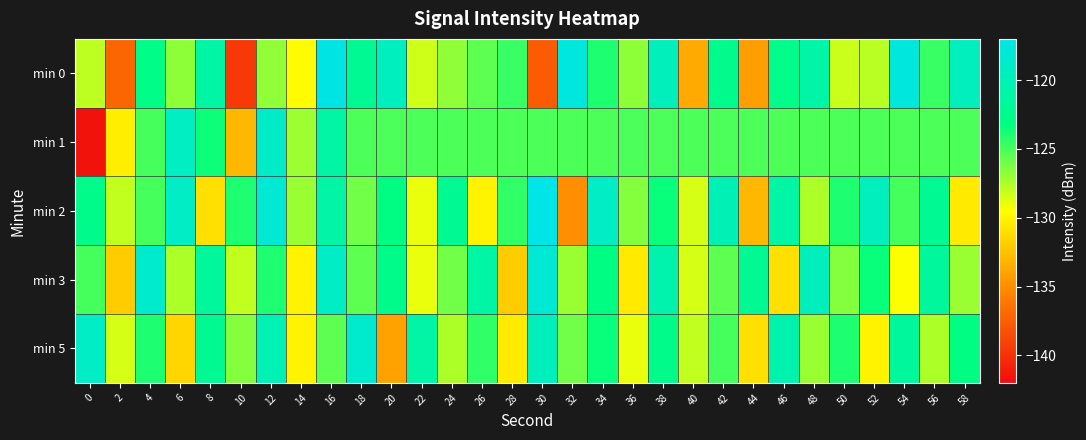

Reading left to right, extract all data points from this chart.

min 0: 0=-127.9	2=-137.1	4=-122.8	6=-126.7	8=-121.0	10=-139.5	12=-126.8	14=-129.7	16=-117.1	18=-122.1	20=-119.4	22=-128.2	24=-126.8	26=-125.5	28=-124.6	30=-137.6	32=-117.5	34=-124.0	36=-126.7	38=-119.6	40=-133.6	42=-122.4	44=-134.2	46=-122.6	48=-120.8	50=-128.2	52=-127.8	54=-117.6	56=-124.6	58=-119.5
min 1: 0=-141.6	2=-130.3	4=-124.9	6=-119.2	8=-123.6	10=-132.9	12=-118.8	14=-127.1	16=-120.9	18=-125.2	20=-125.2	22=-125.2	24=-125.2	26=-125.2	28=-125.2	30=-125.2	32=-125.2	34=-125.2	36=-125.2	38=-125.2	40=-125.2	42=-125.2	44=-125.2	46=-125.2	48=-125.2	50=-125.2	52=-125.2	54=-125.2	56=-125.2	58=-125.2
min 2: 0=-122.5	2=-128.0	4=-125.0	6=-119.0	8=-131.0	10=-124.0	12=-118.0	14=-127.0	16=-121.0	18=-126.0	20=-123.0	22=-129.0	24=-122.0	26=-130.0	28=-124.5	30=-117.0	32=-135.0	34=-119.0	36=-126.5	38=-123.5	40=-128.5	42=-120.0	44=-133.0	46=-121.0	48=-127.5	50=-124.0	52=-119.5	54=-125.0	56=-122.0	58=-130.5
min 3: 0=-125.0	2=-132.0	4=-118.5	6=-127.5	8=-121.5	10=-128.0	12=-124.0	14=-130.0	16=-119.0	18=-125.5	20=-122.5	22=-129.0	24=-126.0	26=-121.0	28=-132.0	30=-118.0	32=-127.0	34=-123.0	36=-130.5	38=-120.5	40=-128.5	42=-125.5	44=-122.0	46=-131.0	48=-119.5	50=-126.5	52=-123.5	54=-129.5	56=-121.5	58=-127.0
min 5: 0=-119.0	2=-128.5	4=-124.0	6=-131.5	8=-122.0	10=-126.5	12=-120.0	14=-130.0	16=-125.5	18=-118.5	20=-134.0	22=-121.0	24=-127.5	26=-124.5	28=-130.5	30=-119.5	32=-126.0	34=-123.5	36=-129.0	38=-122.5	40=-128.0	42=-125.0	44=-131.0	46=-120.5	48=-127.0	50=-124.0	52=-130.0	54=-121.5	56=-127.5	58=-123.0